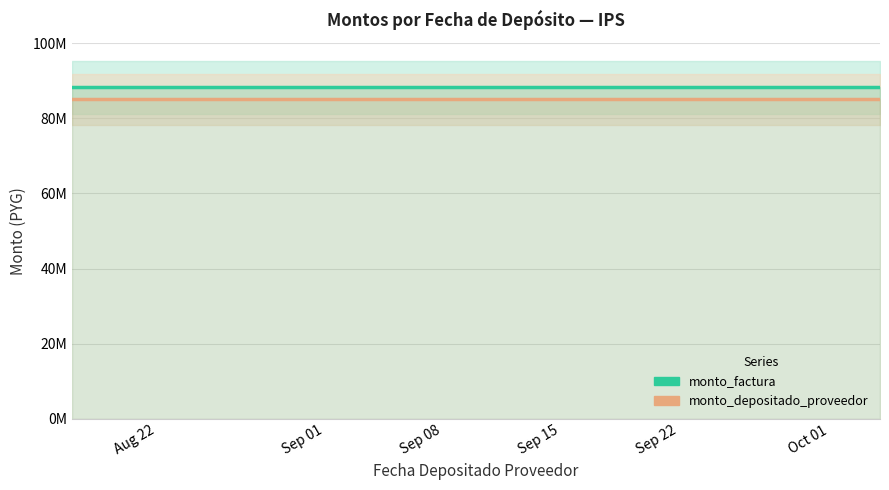

At how many categories does at least one series exceed 87706232?

2